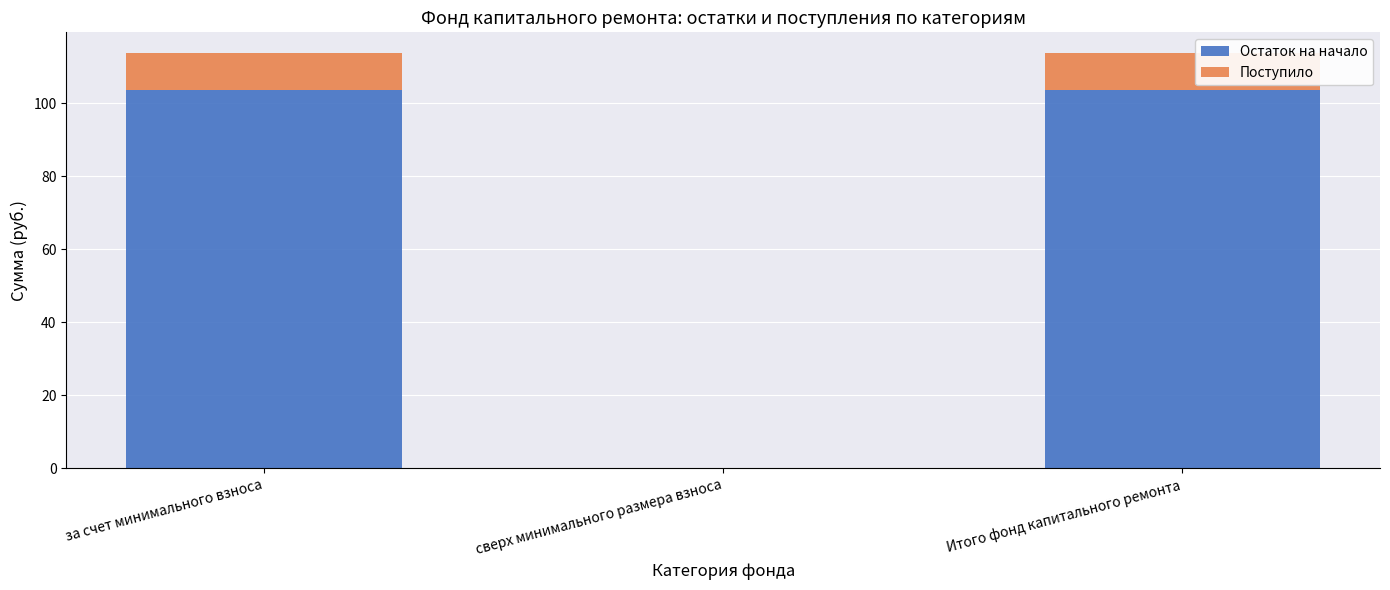

True or false: Остаток на начало has a value of 160.7 at за счет минимального взноса.

False